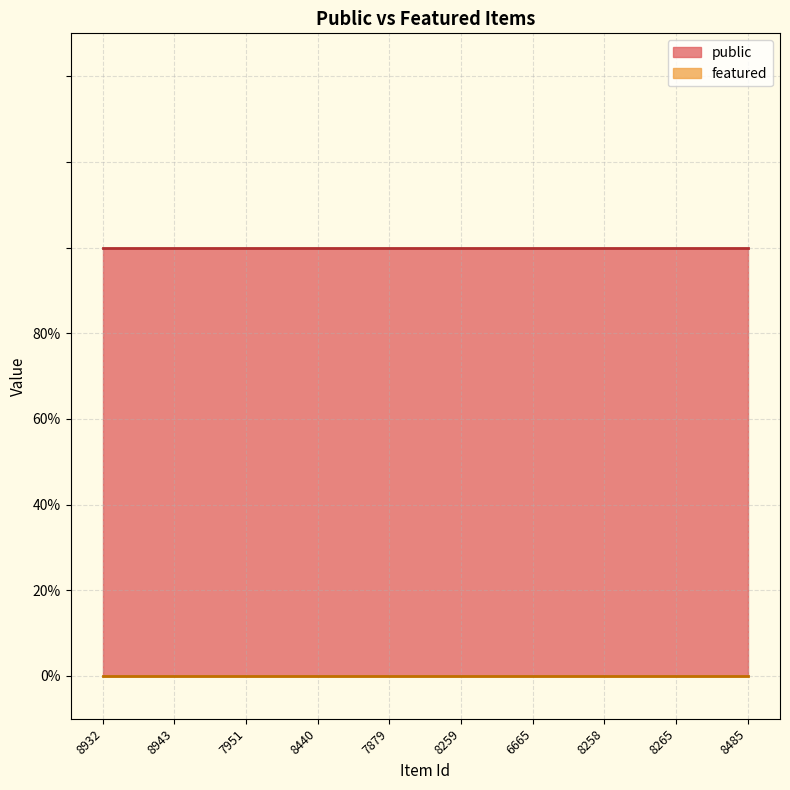

What is the label of the 10th point from the left?

8485